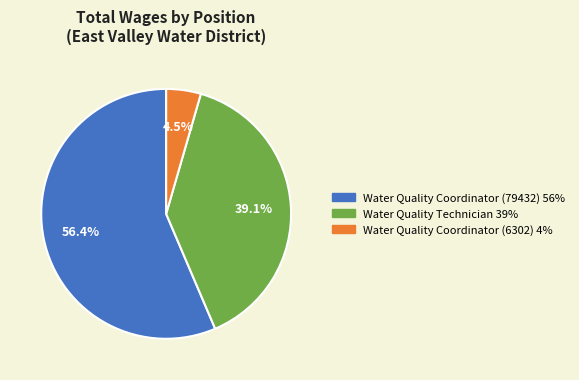

What is the smallest slice in the pie chart?

Water Quality Coordinator (6302)